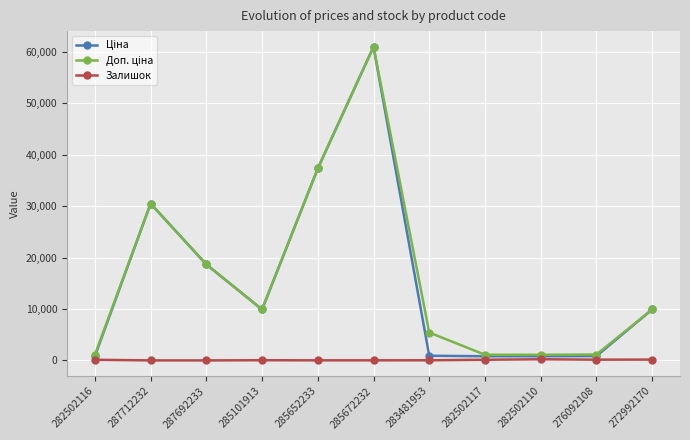

At which category is the sum across all series the highest?

285672232